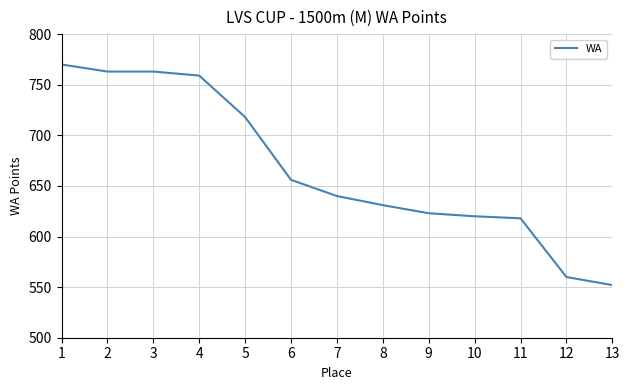

Count the number of categories in the chart.

13